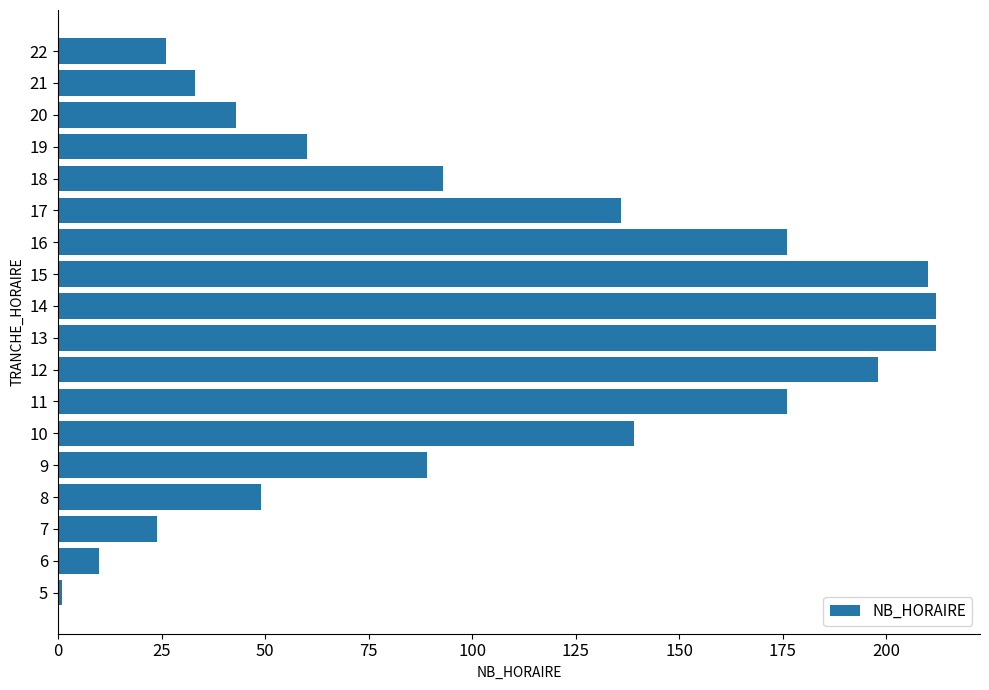

Reading bottom to top, what are all the values shown in this chart?

1	10	24	49	89	139	176	198	212	212	210	176	136	93	60	43	33	26